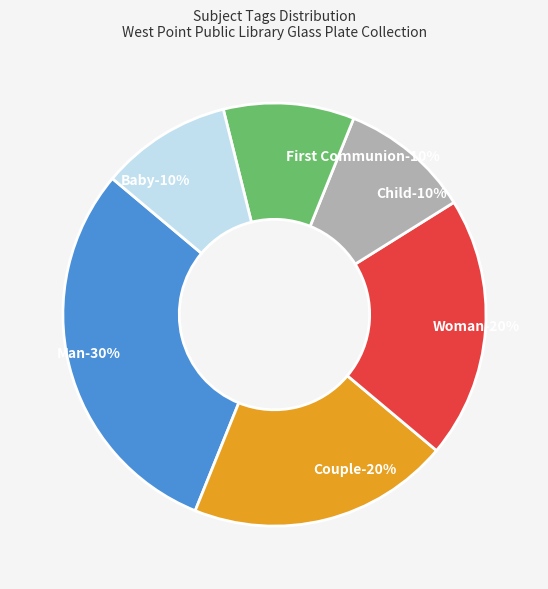

How many slices are in this pie chart?

6